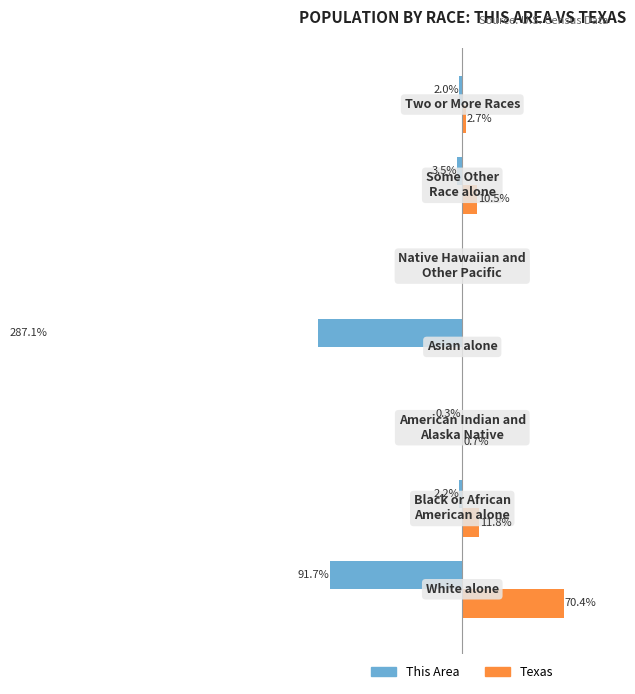

What is the sum of all This Area values?

-386.9